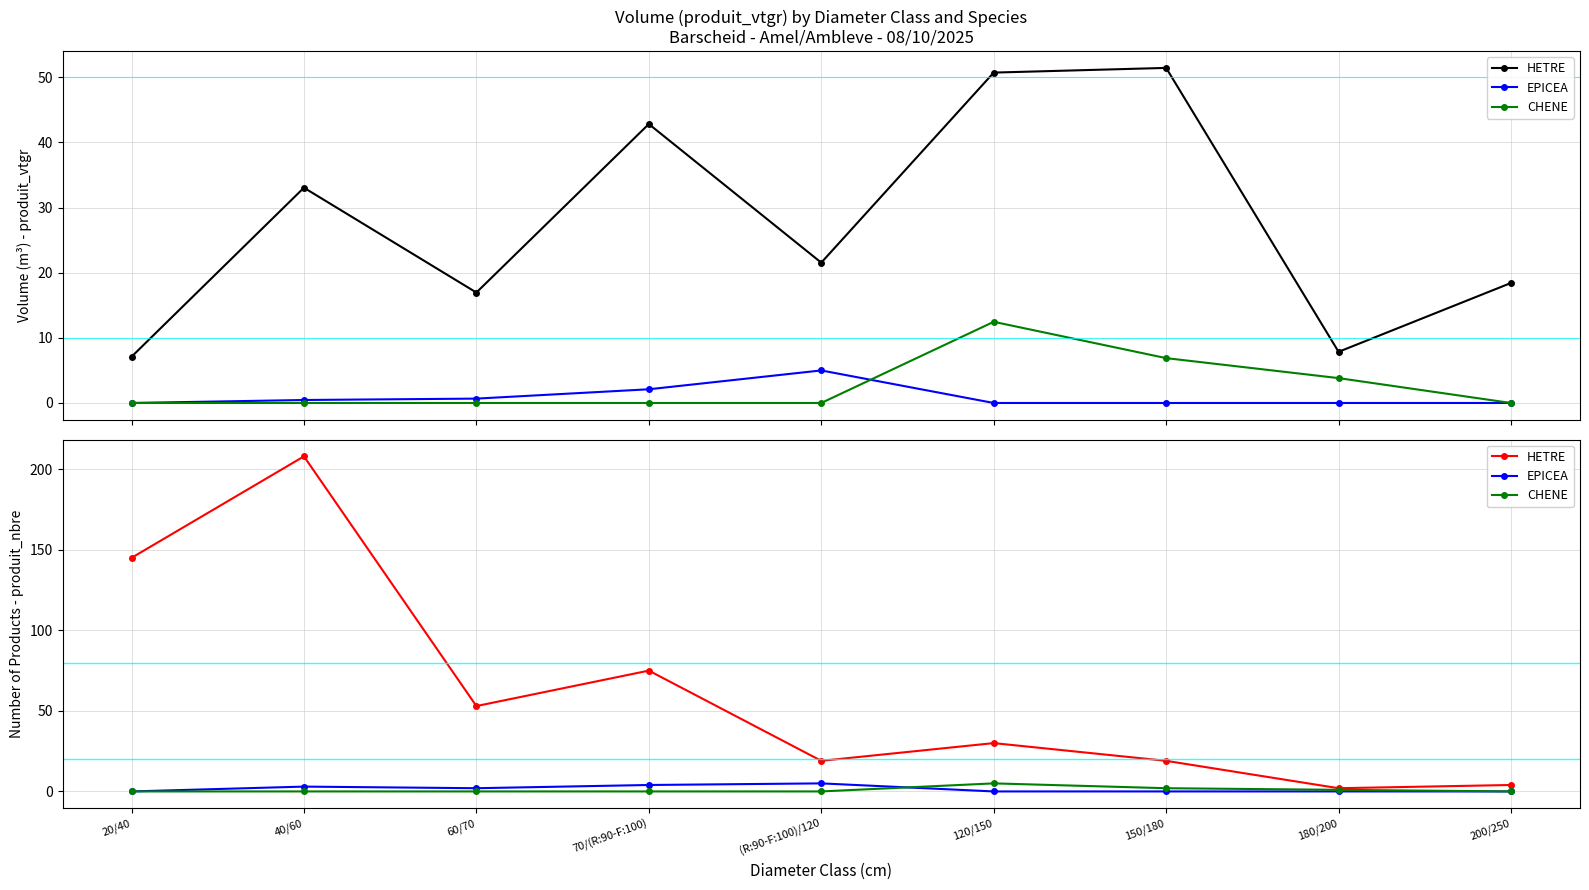

Rank the categories by EPICEA value from lowest to highest.

20/40, 120/150, 150/180, 180/200, 200/250, 60/70, 40/60, 70/(R:90-F:100), (R:90-F:100)/120